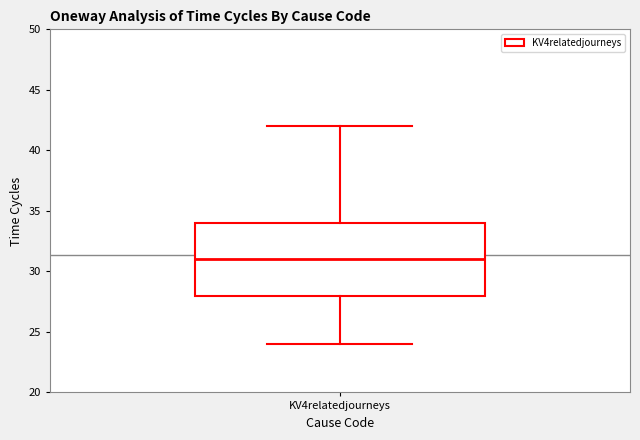

Where does the upper whisker of the box for KV4relatedjourneys end on the y-axis? The values are not printed on the chart, so give them approximately, as read against the axis.

42